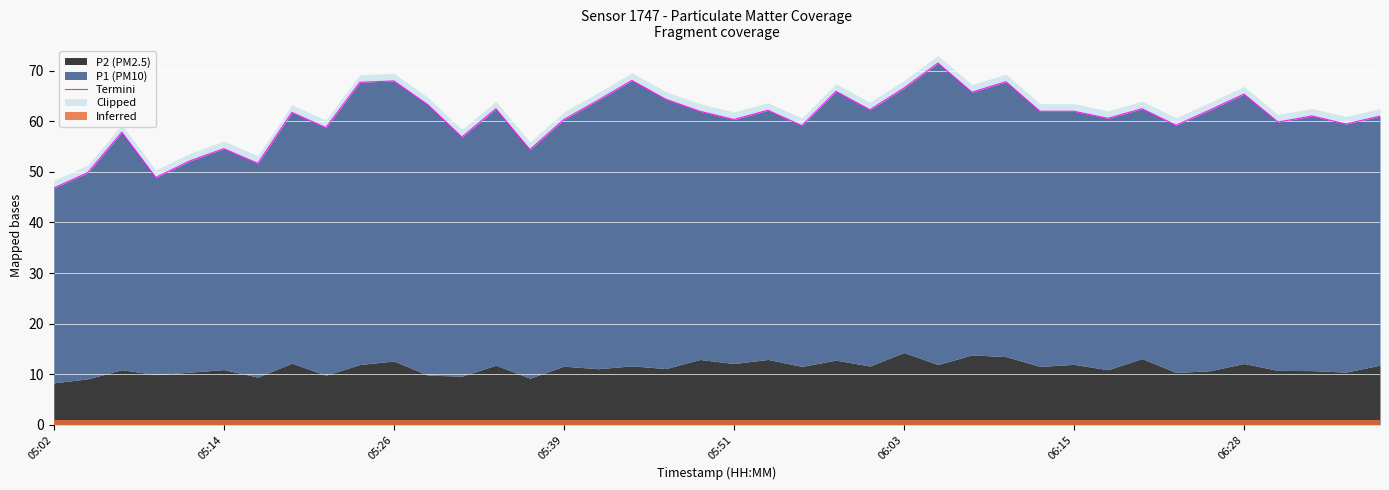

What value does the data have at 24?

62.3